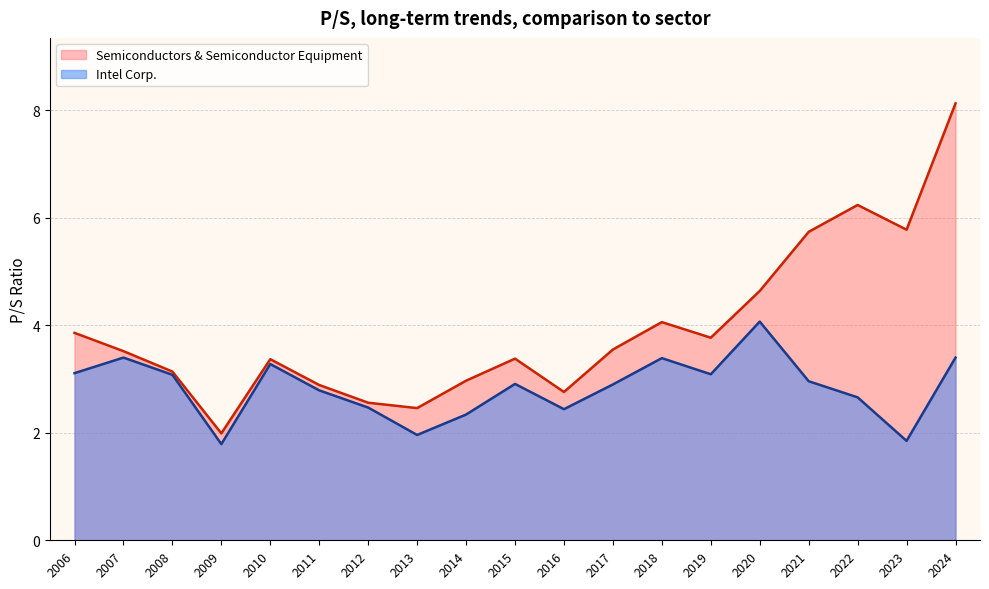

What is the smallest value displayed?

1.8